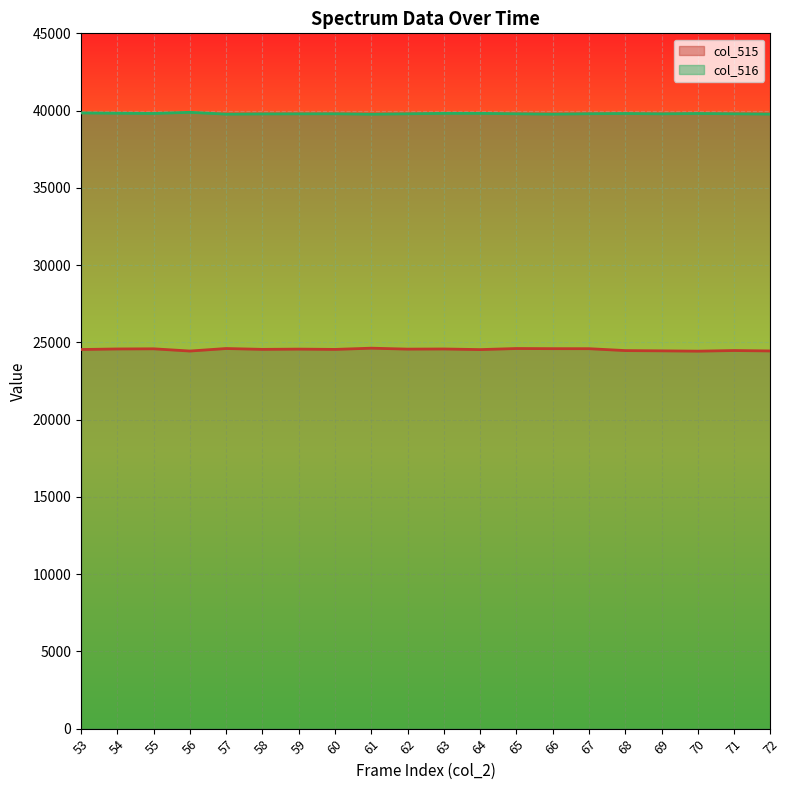

Which series has the largest total across all categories?

col_516